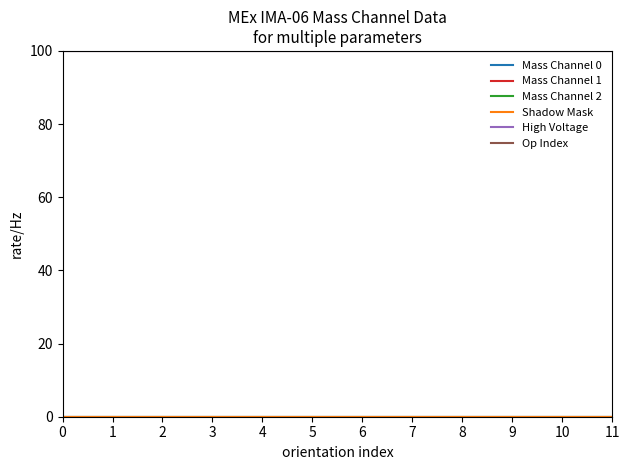

What is the total value across all series at 3?

200